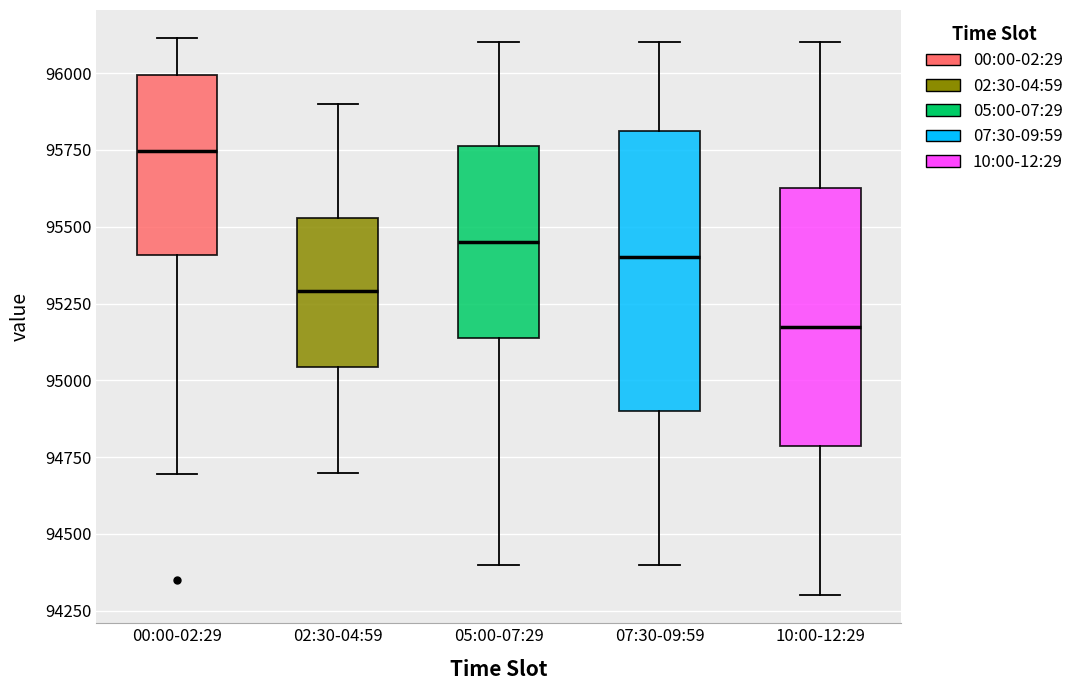

Reading left to right, transcribe this box plot: for each box, give where its median line is, the range the box spans, and where its two whiskers end, as read against the y-axis. The values are not printed on the chart, so give them approximately, as read against the axis.

00:00-02:29: median 95750, box 95400 to 96000, whiskers 94700 to 96100
02:30-04:59: median 95300, box 95050 to 95550, whiskers 94700 to 95900
05:00-07:29: median 95450, box 95150 to 95750, whiskers 94400 to 96100
07:30-09:59: median 95400, box 94900 to 95800, whiskers 94400 to 96100
10:00-12:29: median 95200, box 94800 to 95650, whiskers 94300 to 96100